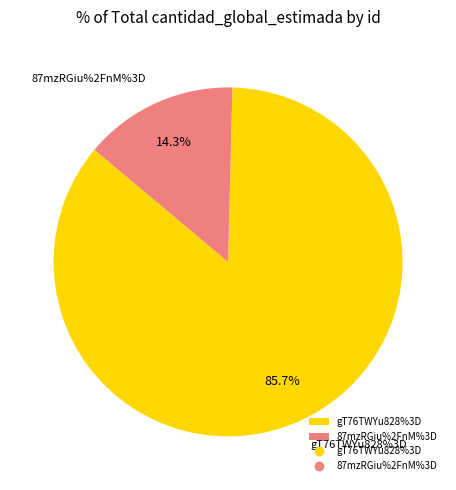

How many segments does this pie chart have?

2